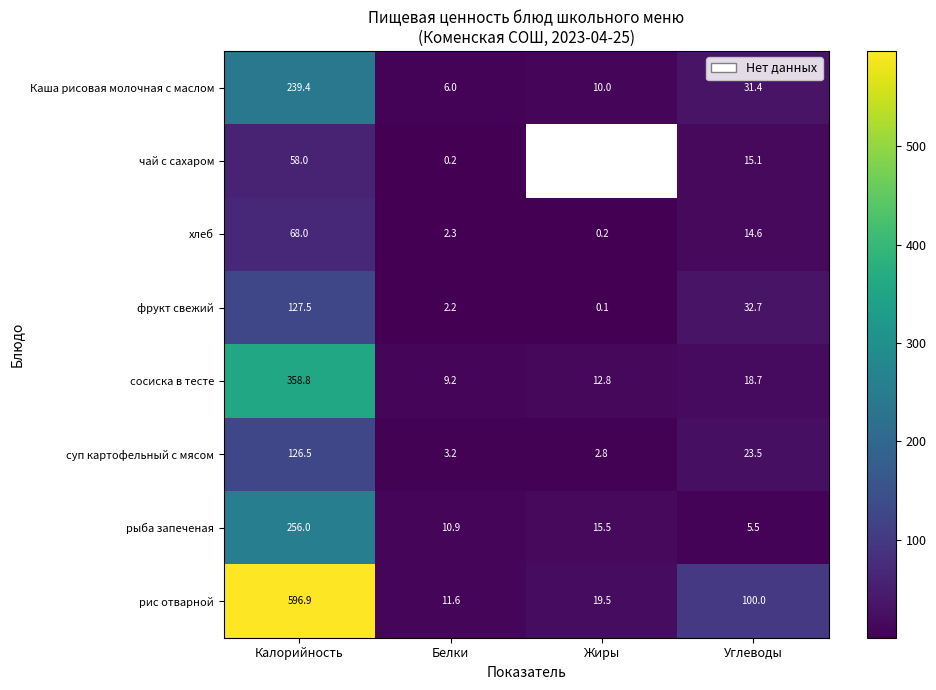

Is the value of Каша рисовая молочная с маслом at Белки greater than the value of хлеб at Жиры?

Yes